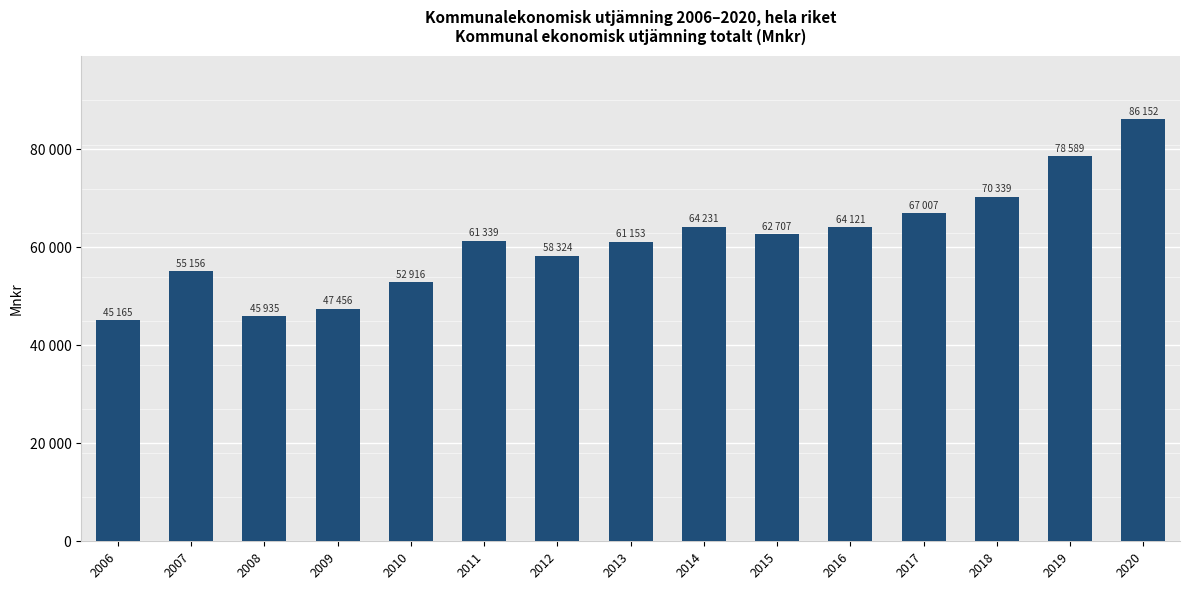

What is the minimum value shown in the chart?

45165.0